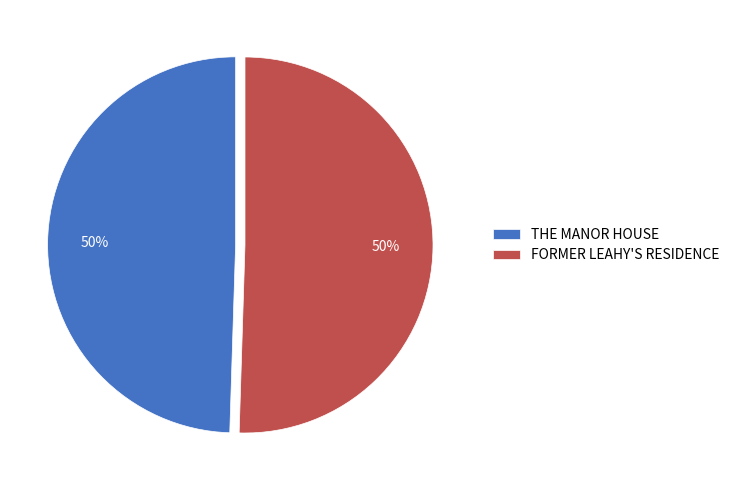

Approximately how many times larger is the value at FORMER LEAHY'S RESIDENCE compared to THE MANOR HOUSE?

1.0